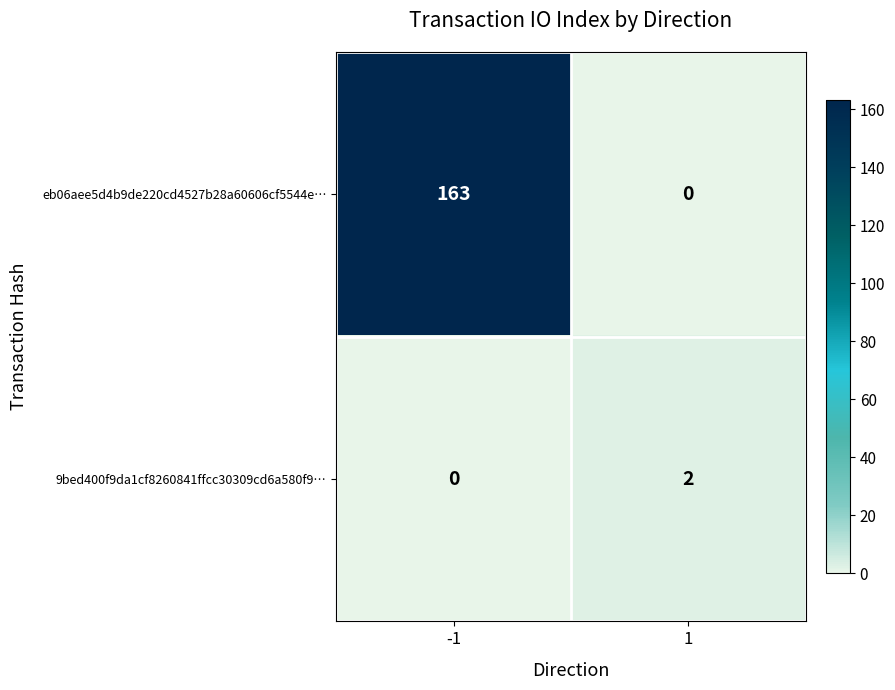

At -1, list the series in order from smallest to largest.

9bed400f9da1cf8260841ffcc30309cd6a580f9…, eb06aee5d4b9de220cd4527b28a60606cf5544e…